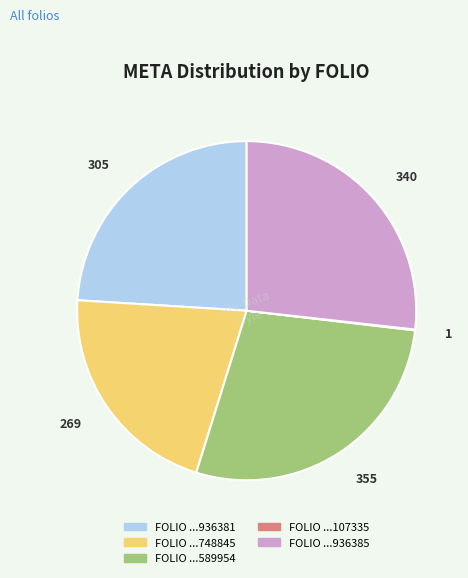

Does any single category account for the majority?

No